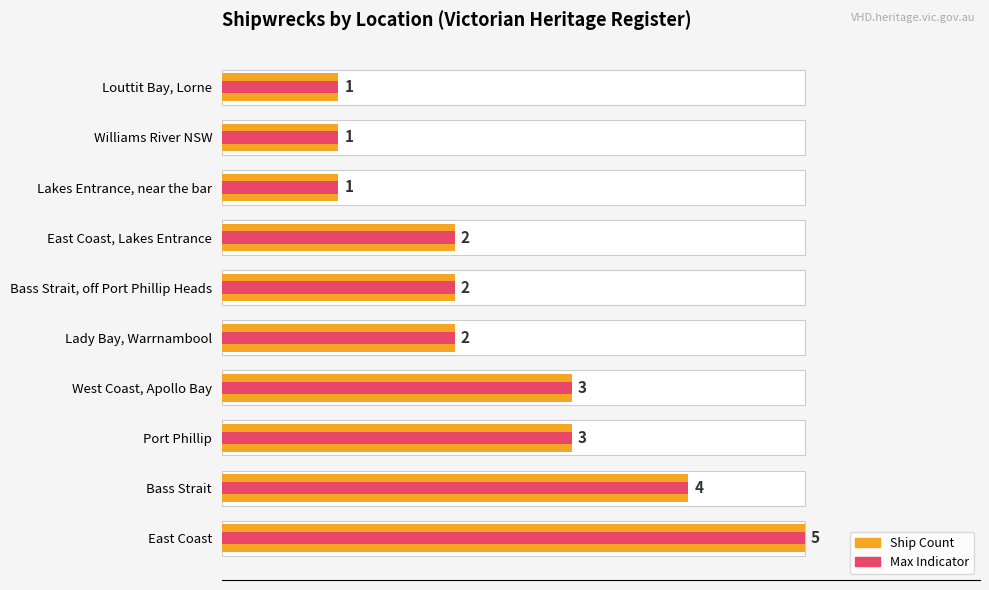

What is the maximum value shown in the chart?

5